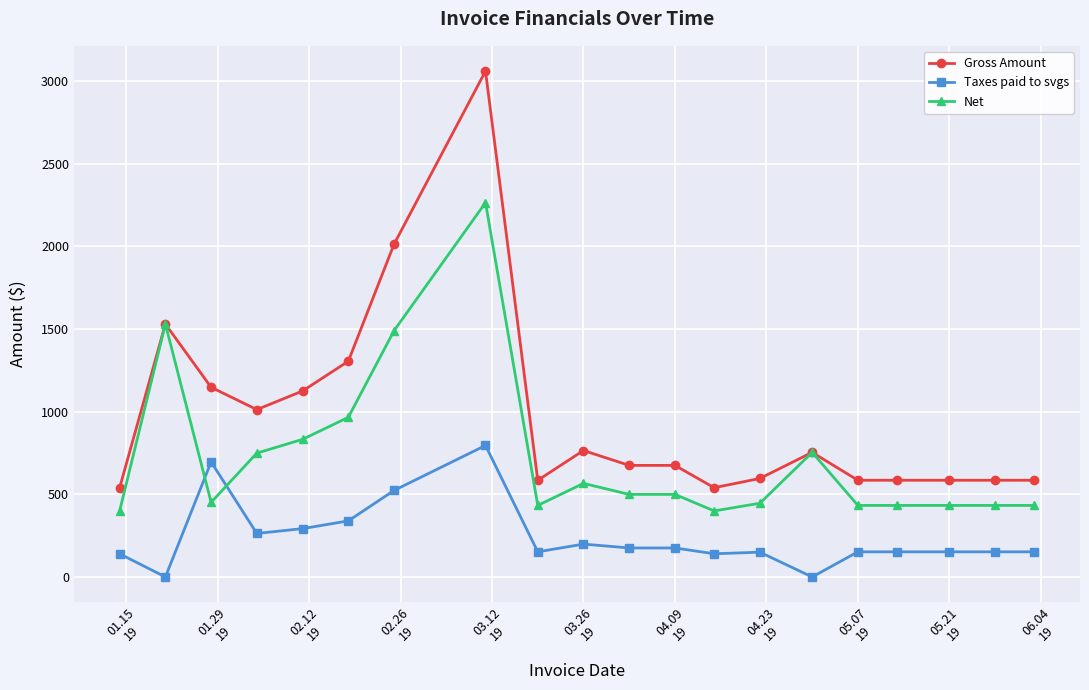

Is this an area chart (filled region under the line)?

No